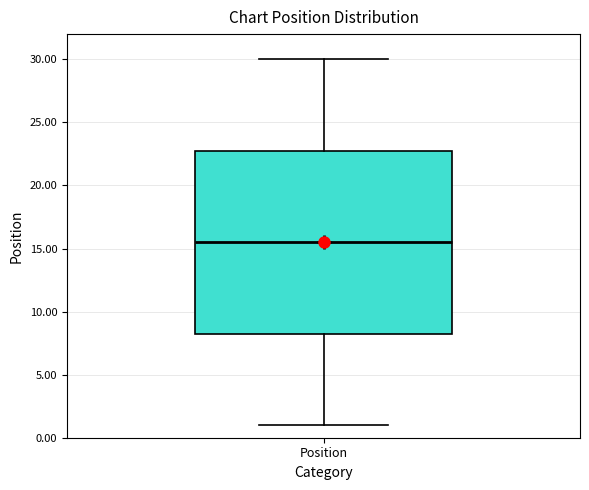

Where is the upper edge of the box for Position on the y-axis? The values are not printed on the chart, so give them approximately, as read against the axis.

23.0